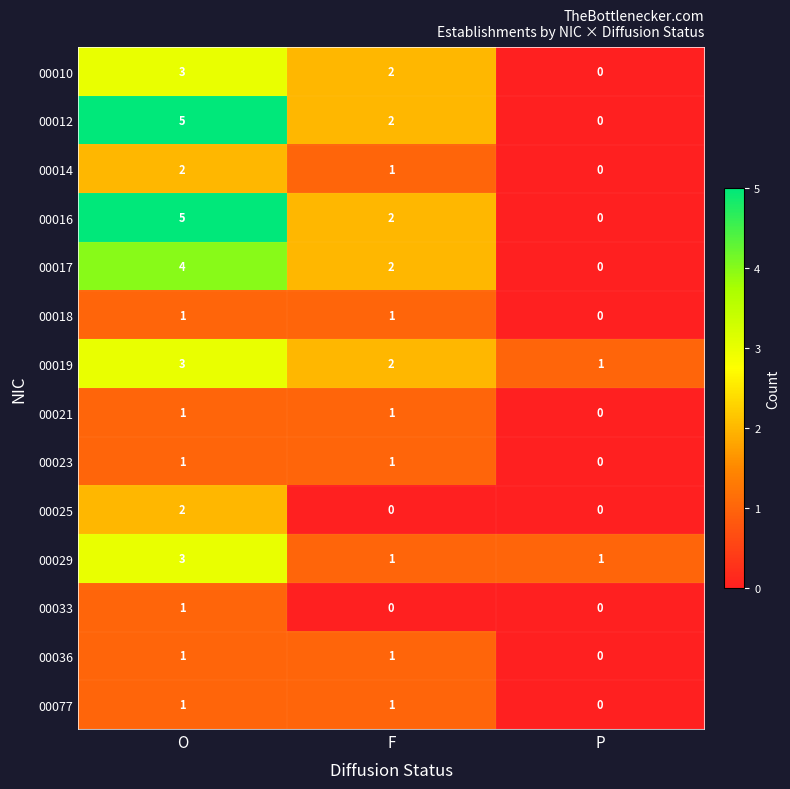

Which category has the lowest value in the 00077 series?

P